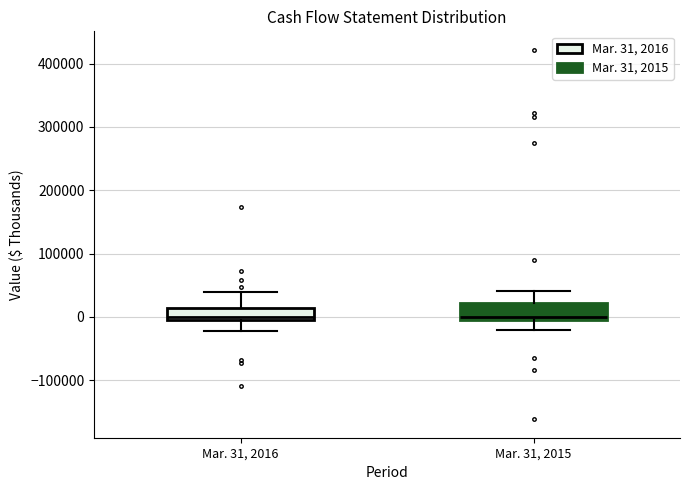

Reading left to right, transcribe this box plot: for each box, give where its median line is, the range the box spans, and where its two whiskers end, as read against the y-axis. The values are not printed on the chart, so give them approximately, as read against the axis.

Mar. 31, 2016: median 0 (just above the box's lower edge), box 0 to 10000, whiskers -20000 to 40000
Mar. 31, 2015: median 0, box -10000 to 20000, whiskers -20000 to 40000